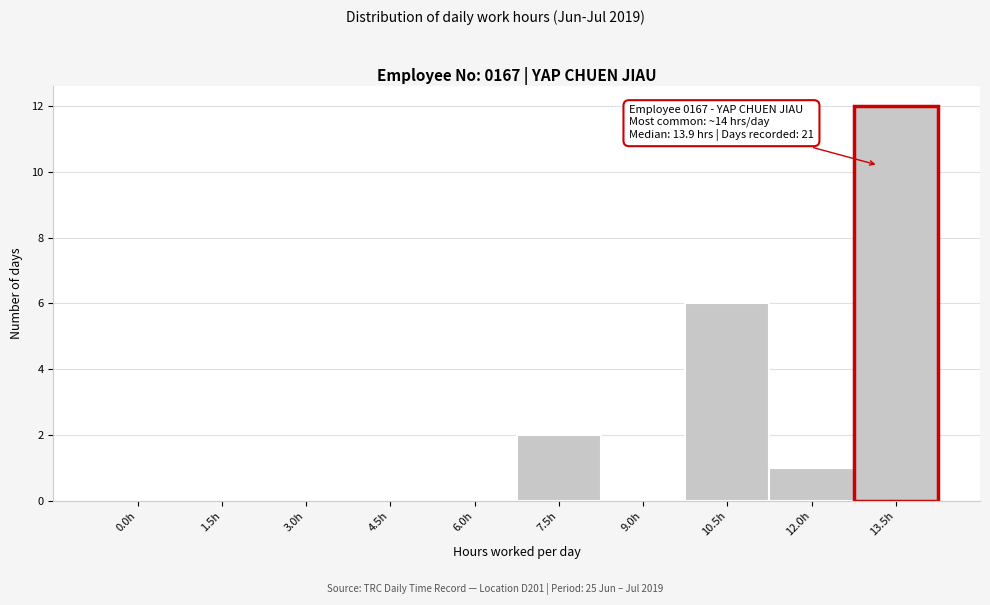

Reading left to right, extract all data points from this chart.

0.0h=0	1.5h=0	3.0h=0	4.5h=0	6.0h=0	7.5h=2	9.0h=0	10.5h=6	12.0h=1	13.5h=12